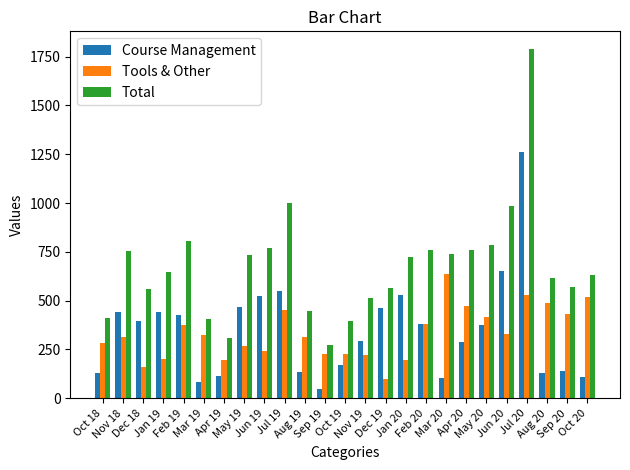

Which category has the highest value across all series?

Jul 20